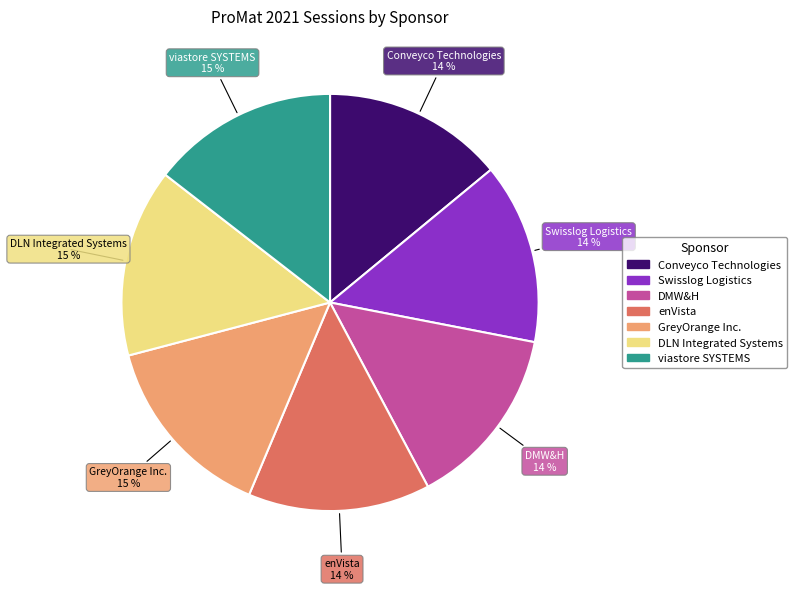

Between GreyOrange Inc. and Conveyco Technologies, which is larger?

GreyOrange Inc.